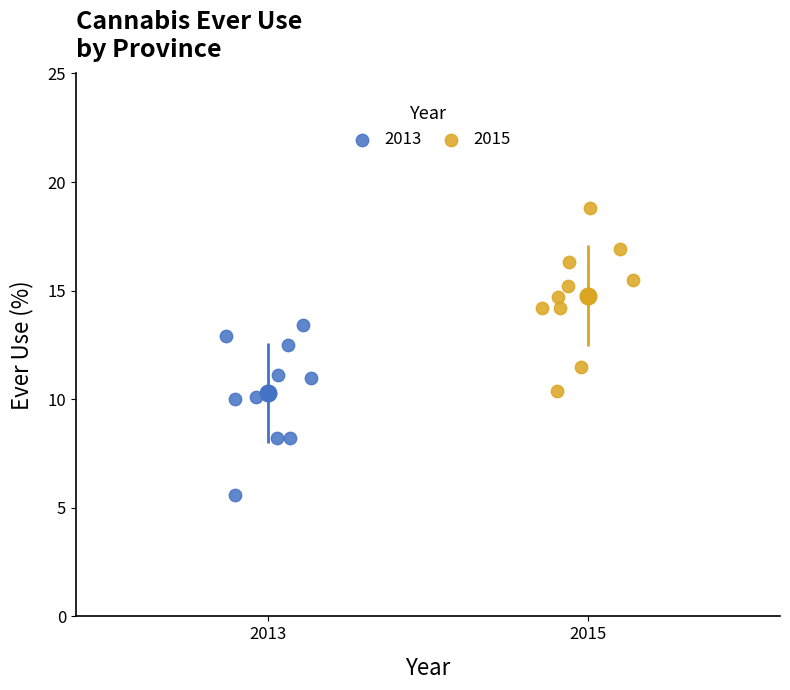

Which series reaches the maximum Y coordinate?

2015